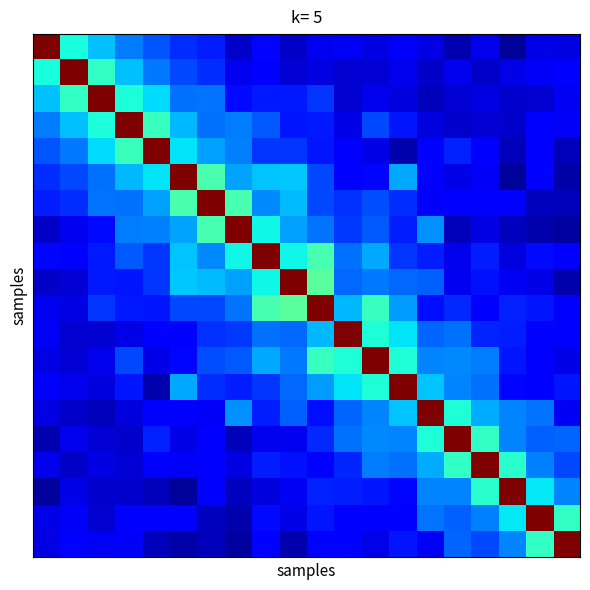

At which category is the sum across all series the highest?

10